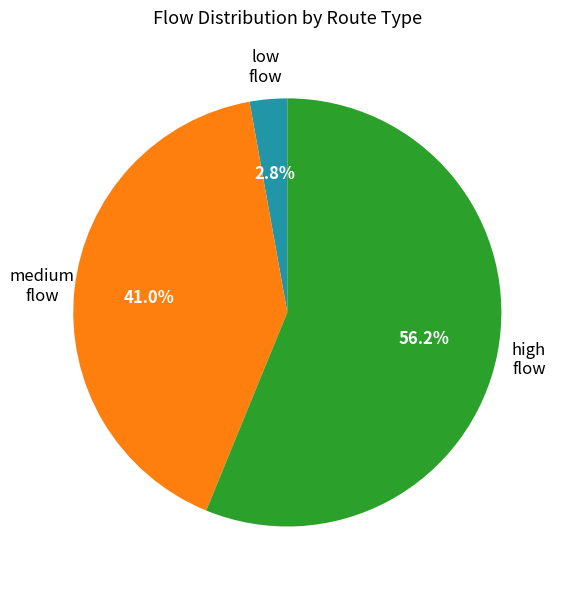

Does any single category account for the majority?

Yes